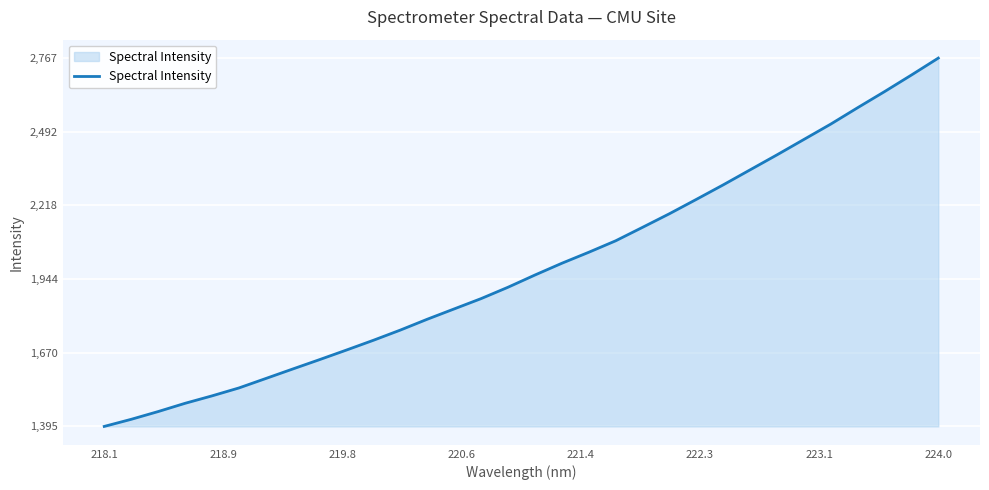

What is the difference between the maximum and minimum values?

1371.2